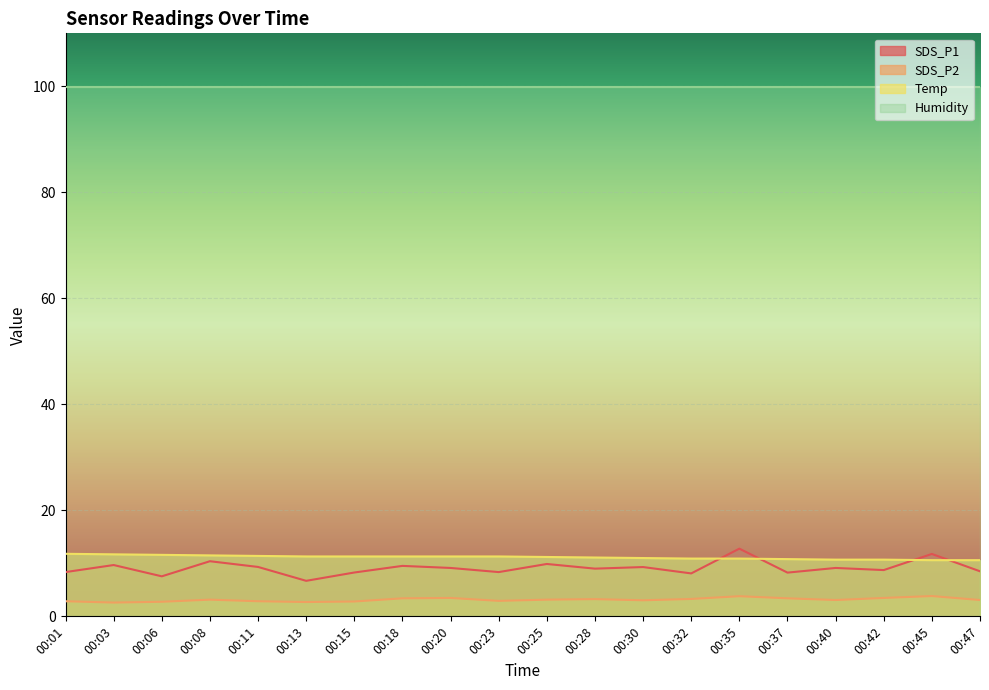

What is the value of the Temp point at the 13th from the left?

11.0